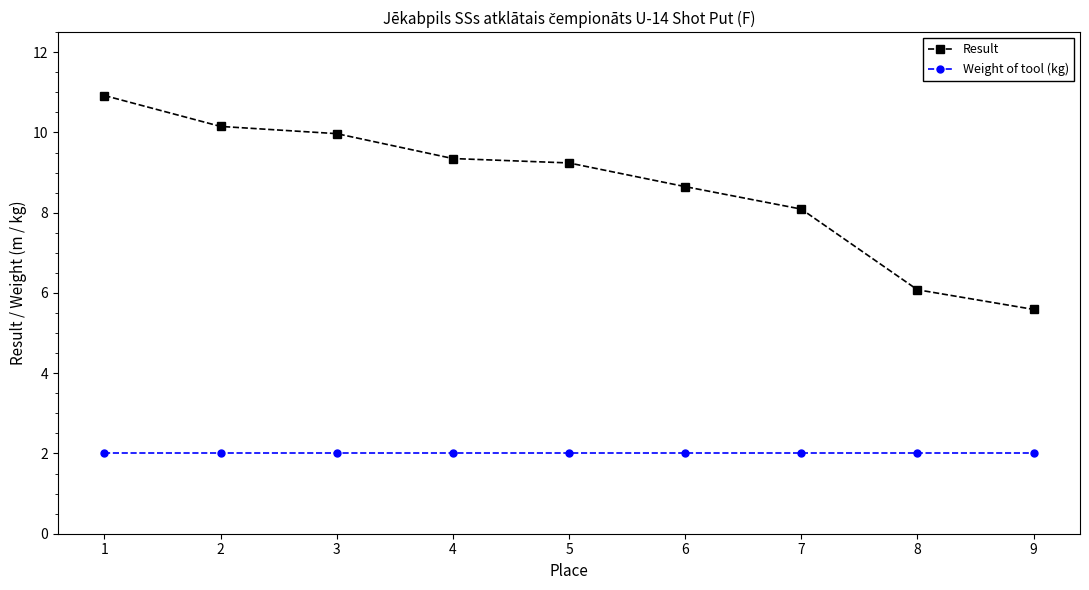

The Weight of tool (kg) series shows 0.5 at 9. True or false?

False